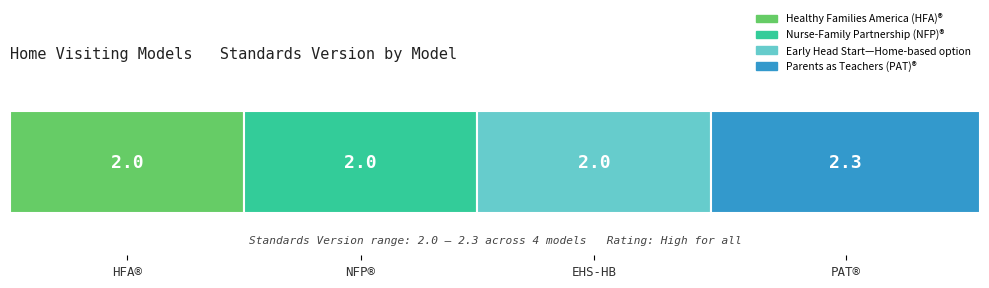

What are all the series names shown in the legend?

Healthy Families America (HFA)®, Nurse-Family Partnership (NFP)®, Early Head Start—Home-based option, Parents as Teachers (PAT)®